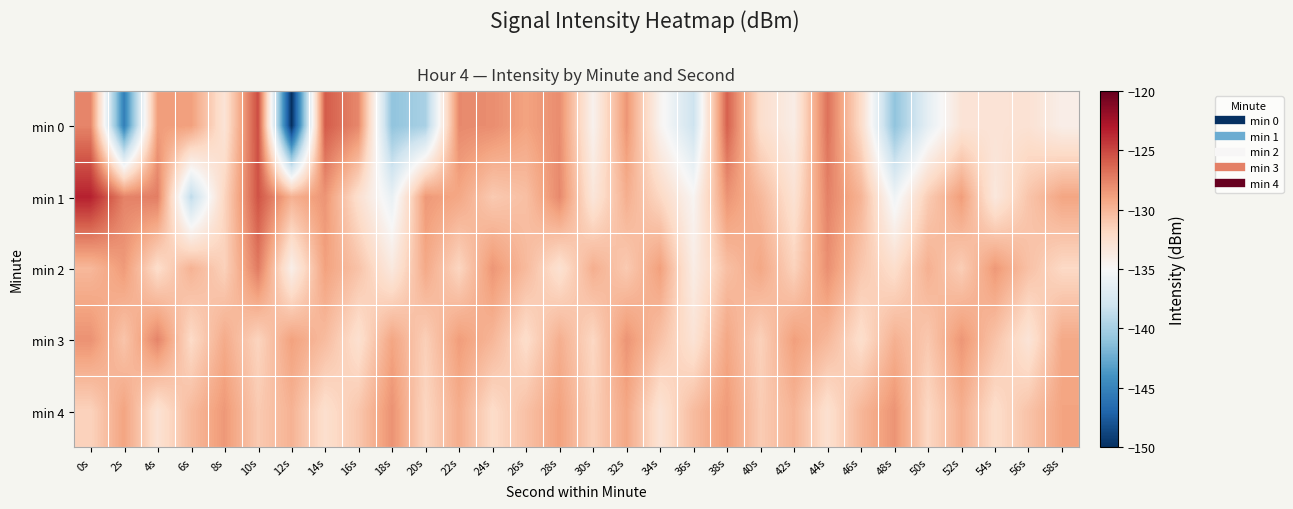

How many categories are shown in the chart?

30